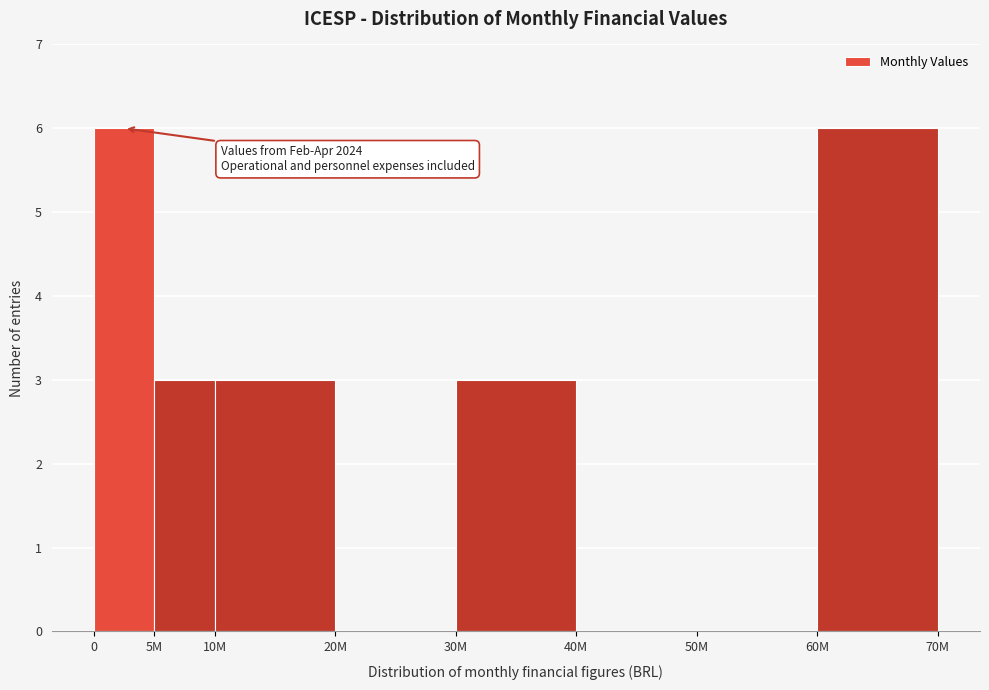

Reading right to left, list all the values displayed in this chart.

60M=6	50M=0	40M=0	30M=3	20M=0	10M=3	5M=3	0=6